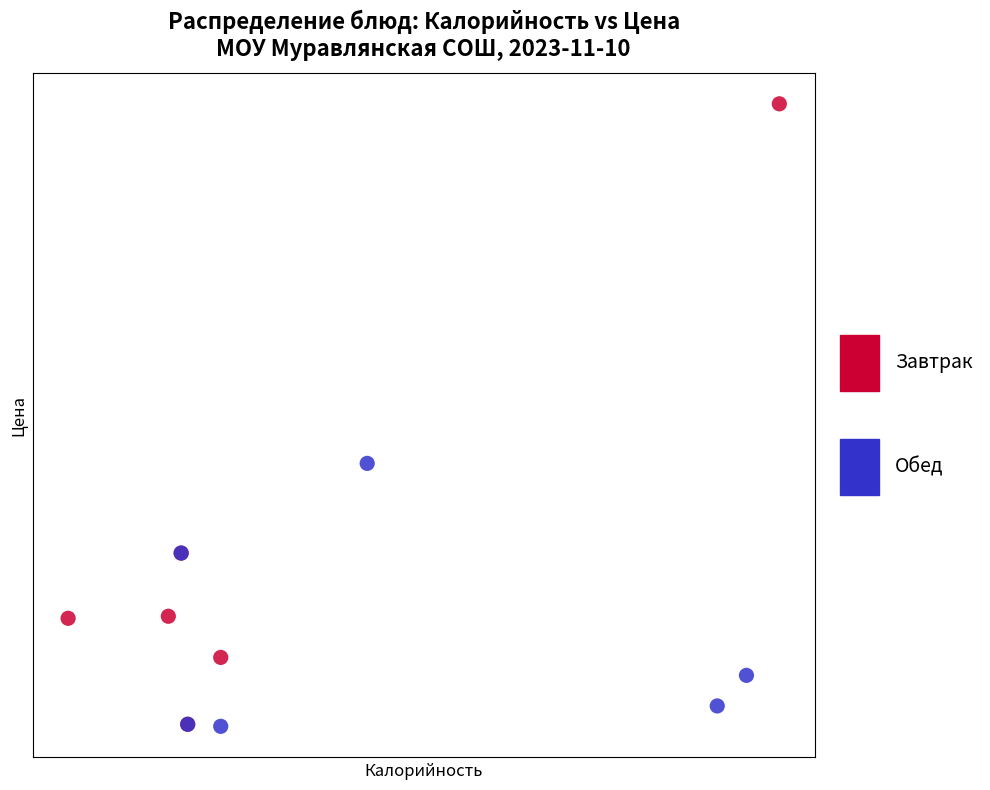

Which series has the widest spread of Y values?

Завтрак